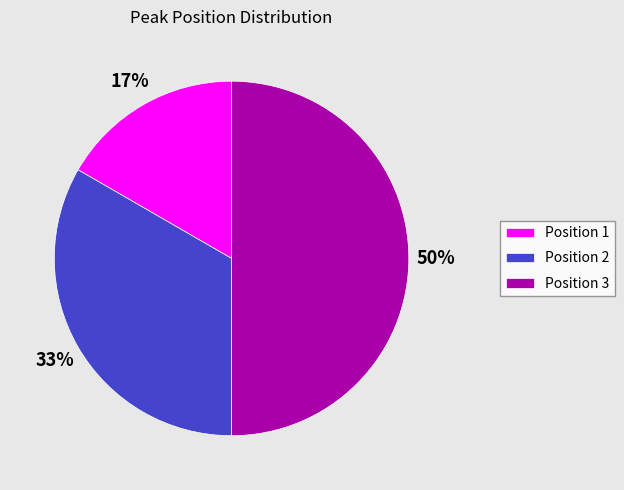

Is Position 1 the majority of the pie?

No